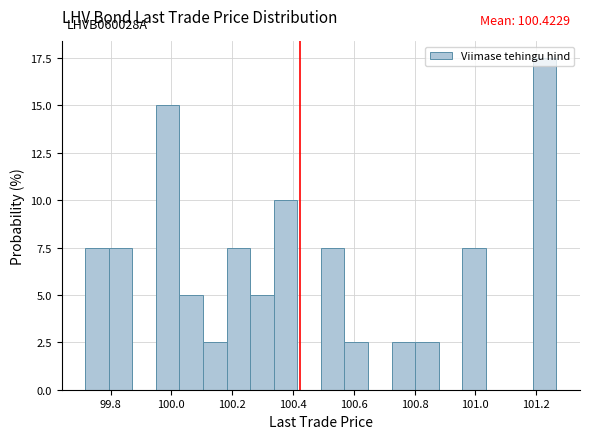

Around what value on the x-axis is the tallest bar? Give the approximate position of its centre, as read against the axis.

101.22